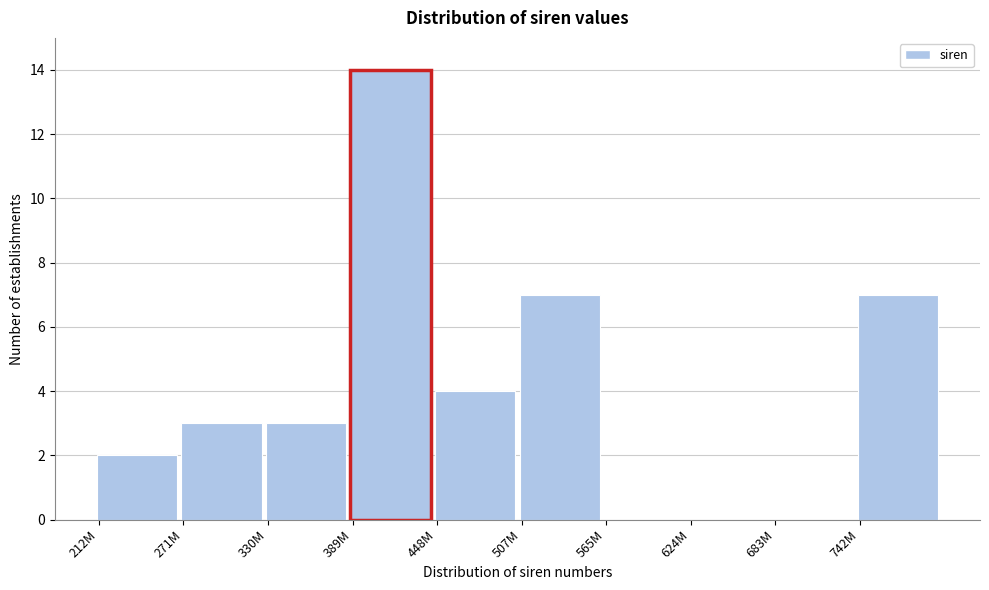

Reading left to right, extract all data points from this chart.

212M=2	271M=3	330M=3	389M=14	448M=4	507M=7	565M=0	624M=0	683M=0	742M=7